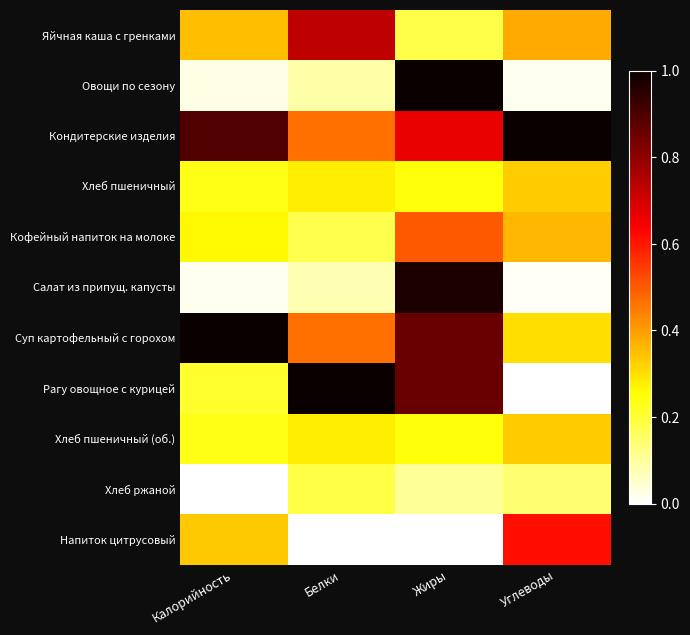

Rank the series by their maximum value, from highest to lowest.

Овощи по сезону, Кондитерские изделия, Суп картофельный с горохом, Рагу овощное с курицей, Салат из припущ. капусты, Яйчная каша с гренками, Напиток цитрусовый, Кофейный напиток на молоке, Хлеб пшеничный, Хлеб пшеничный (об.), Хлеб ржаной